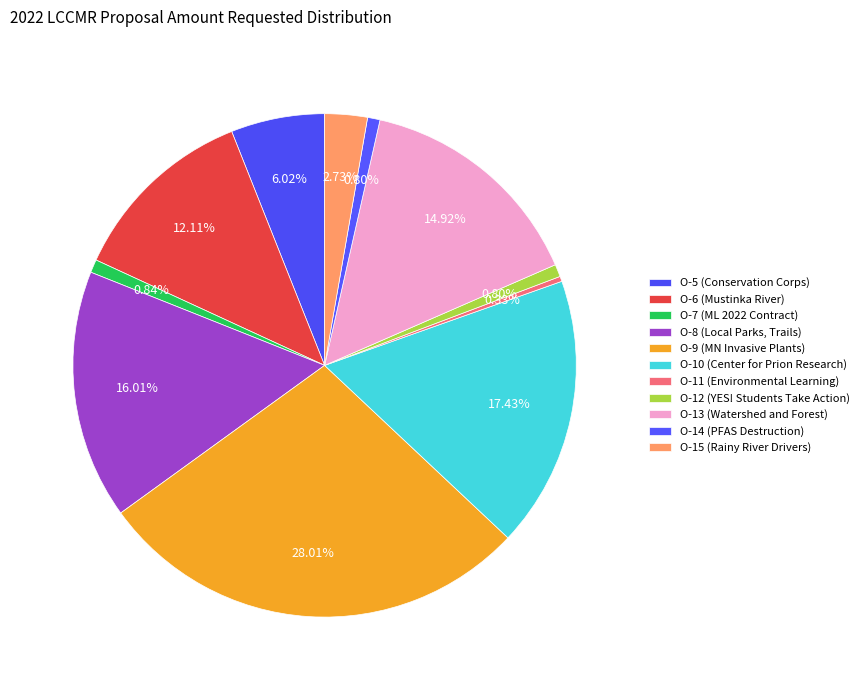

What is the smallest slice in the pie chart?

O-11